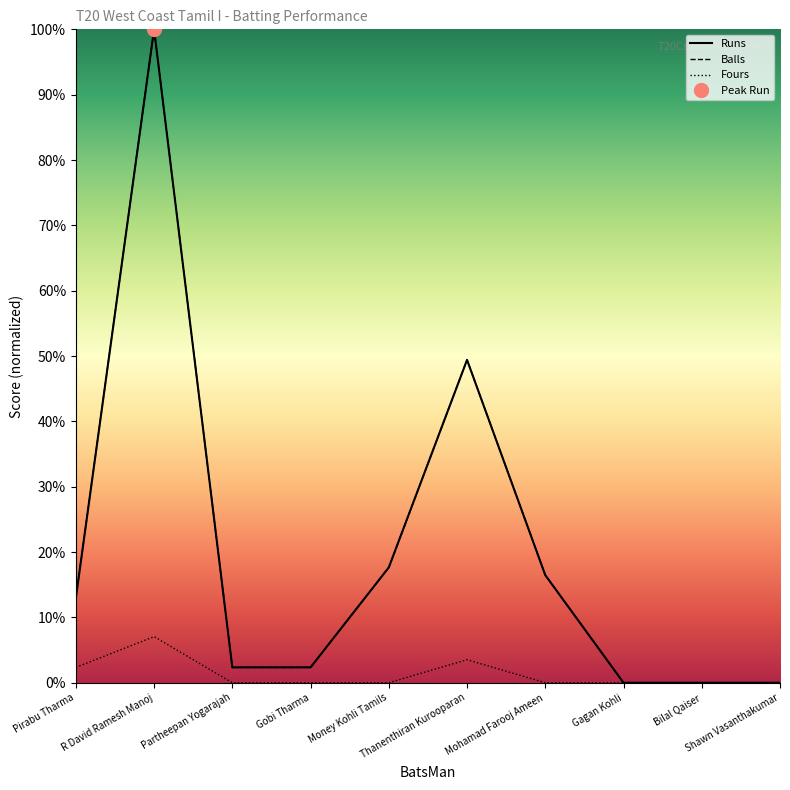

What is the approximate value of Balls at Thanenthiran Kurooparan?

49.4